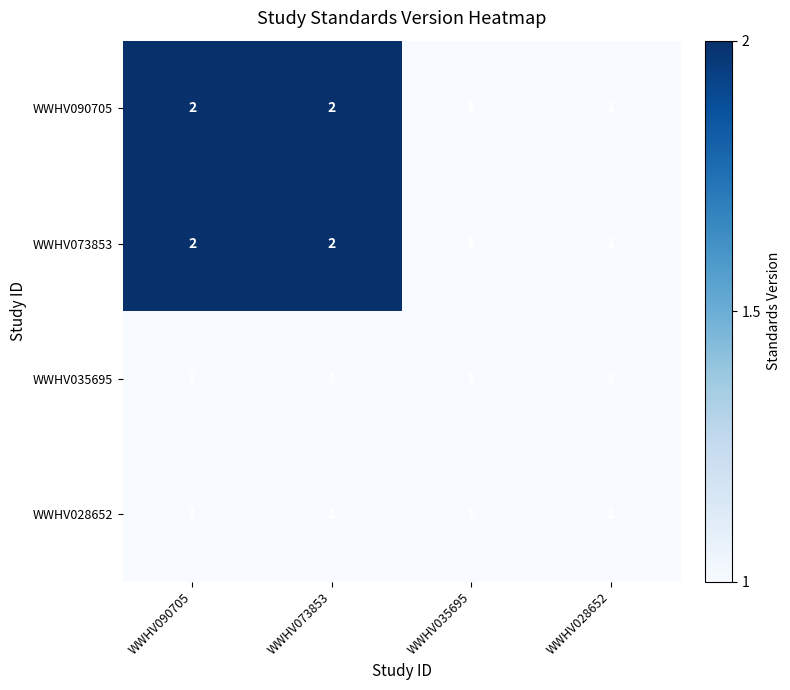

True or false: WWHV073853 has a value of 1 at WWHV073853.

False